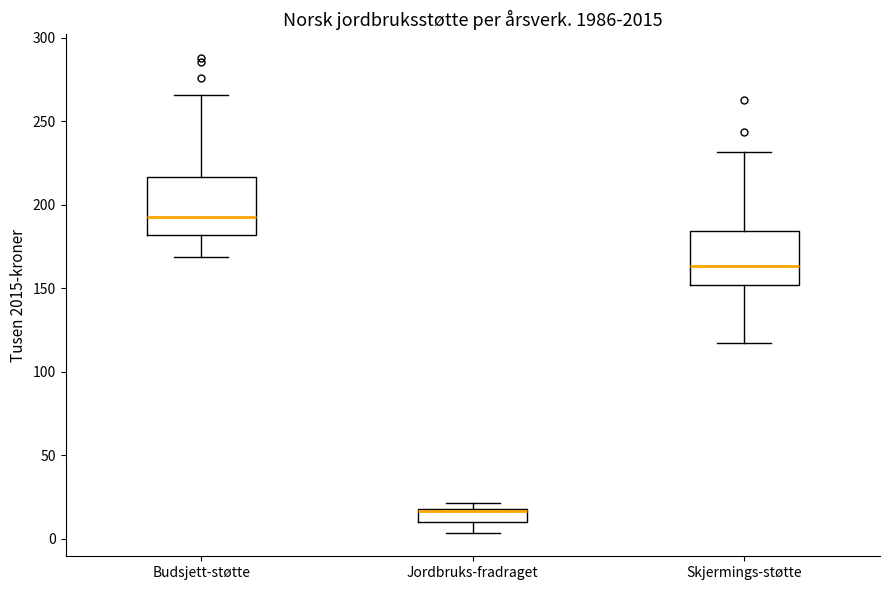

Which box's median line is the highest?

Budsjett-støtte